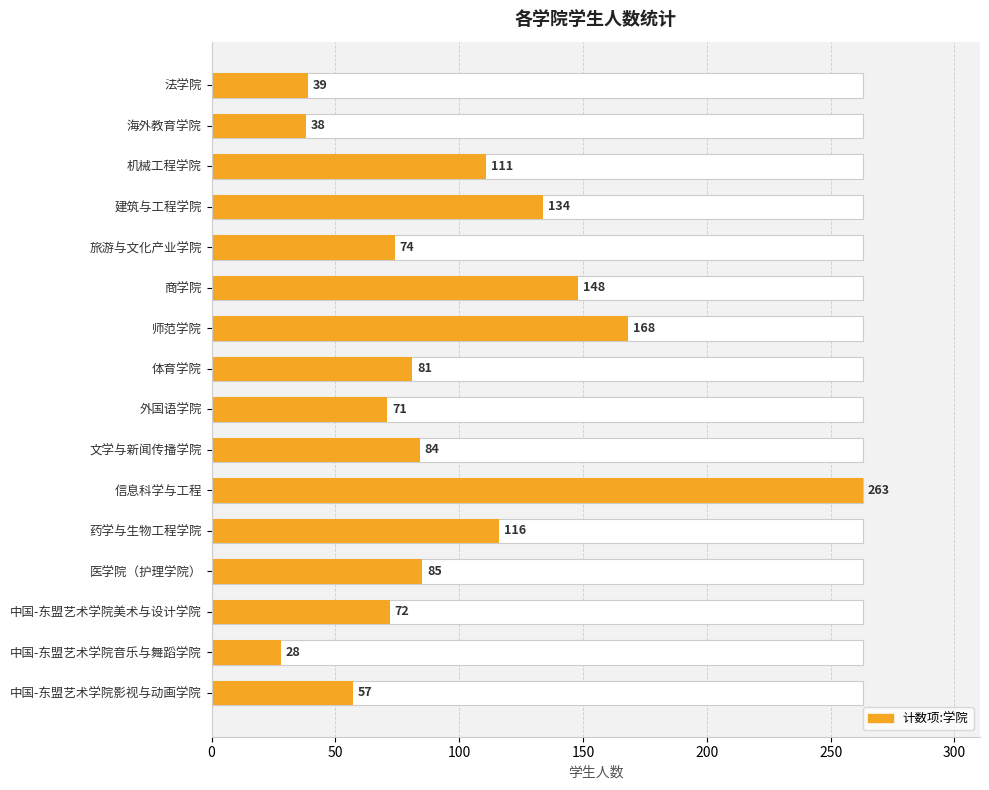

What is the sum of the values at 医学院（护理学院） and 中国-东盟艺术学院音乐与舞蹈学院?

113